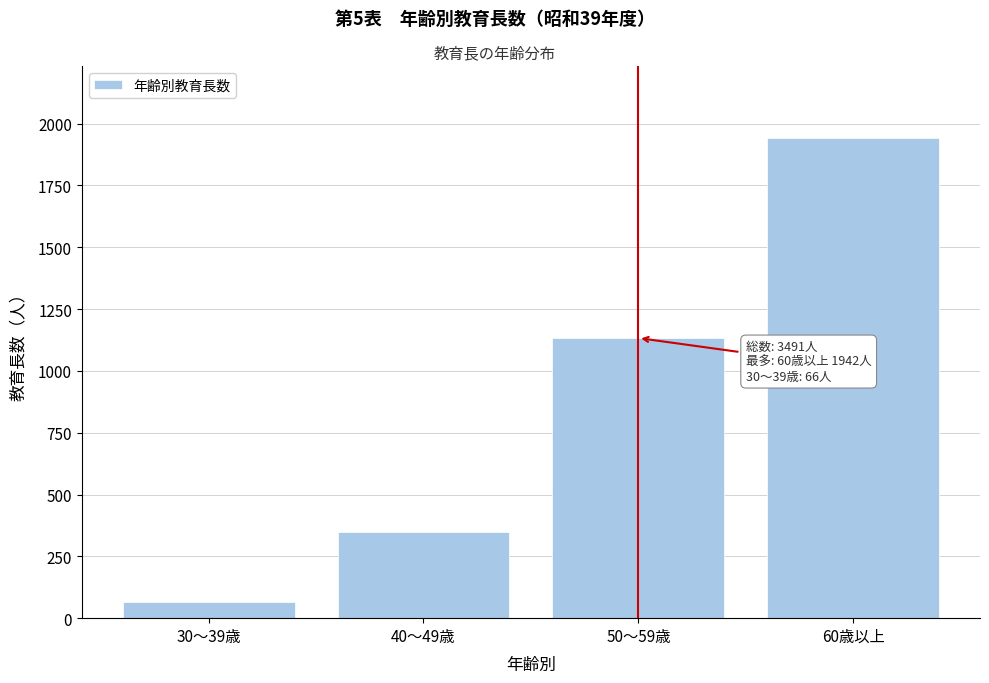

Reading left to right, what are all the values shown in this chart?

30～39歳=66	40～49歳=350	50～59歳=1133	60歳以上=1942